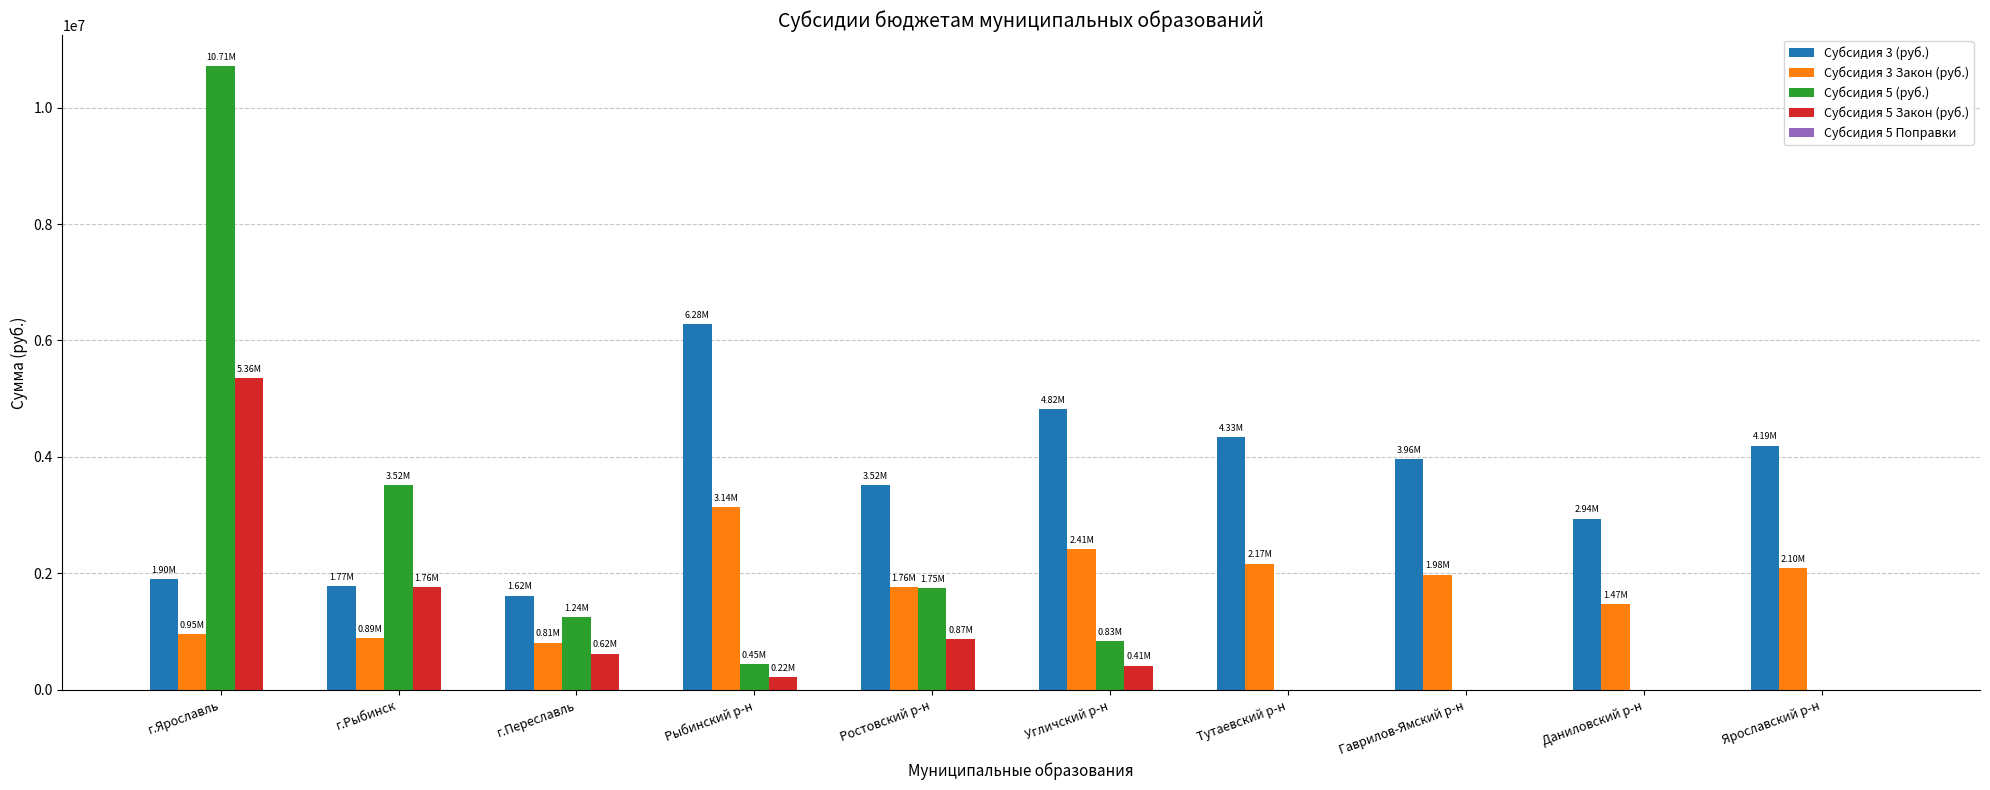

Which label corresponds to the largest value in the chart?

г.Ярославль